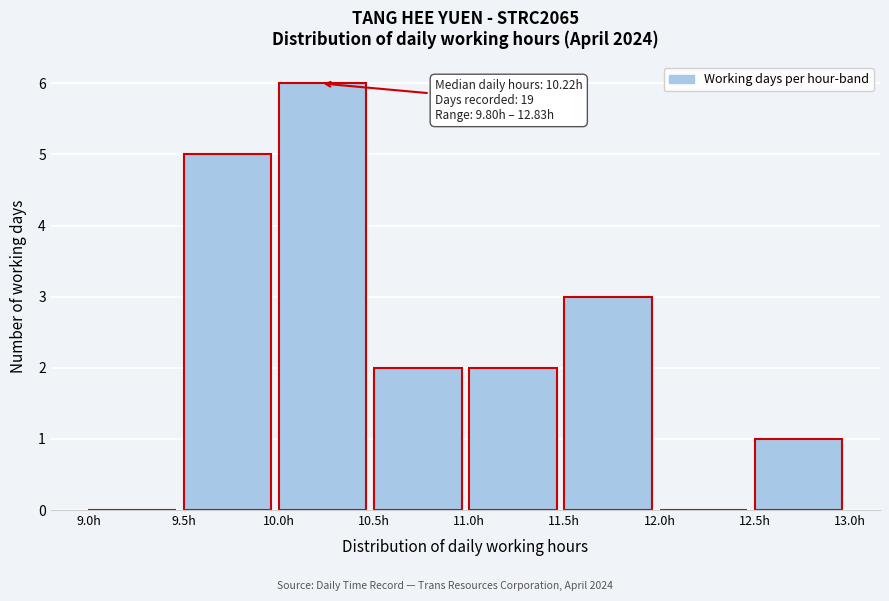

Over which range of the x-axis is the bar tallest?

10.0 to 10.5